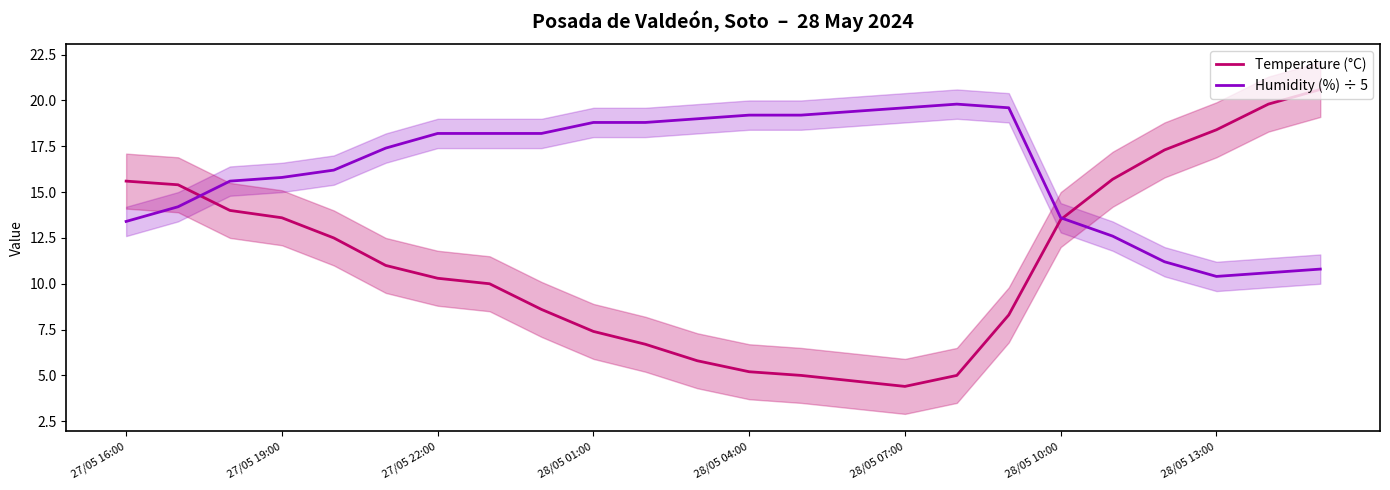

What is the average value of the Humidity (%) ÷ 5 series?

16.2